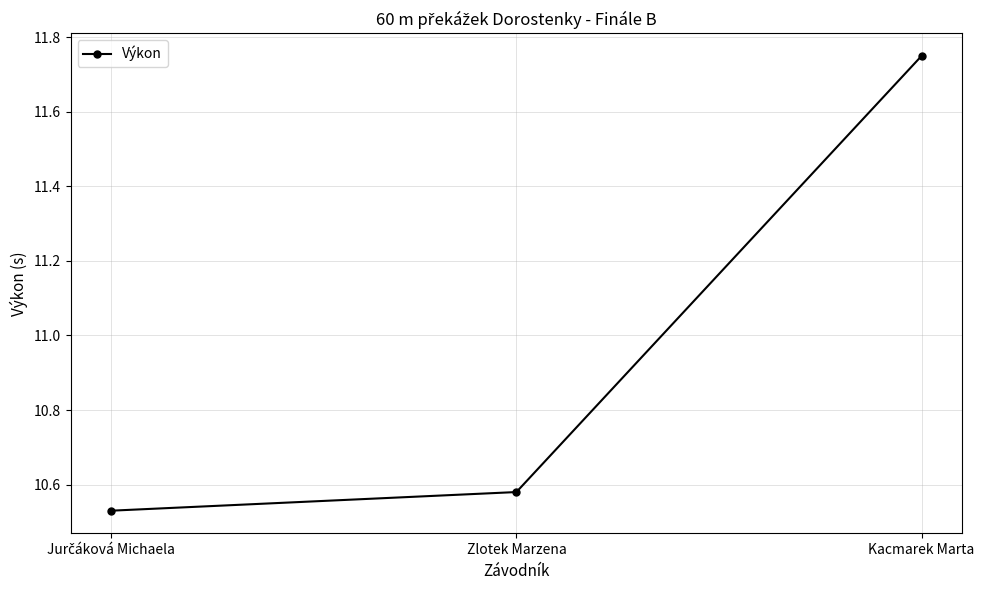

What is the difference between the maximum and minimum values?

1.2